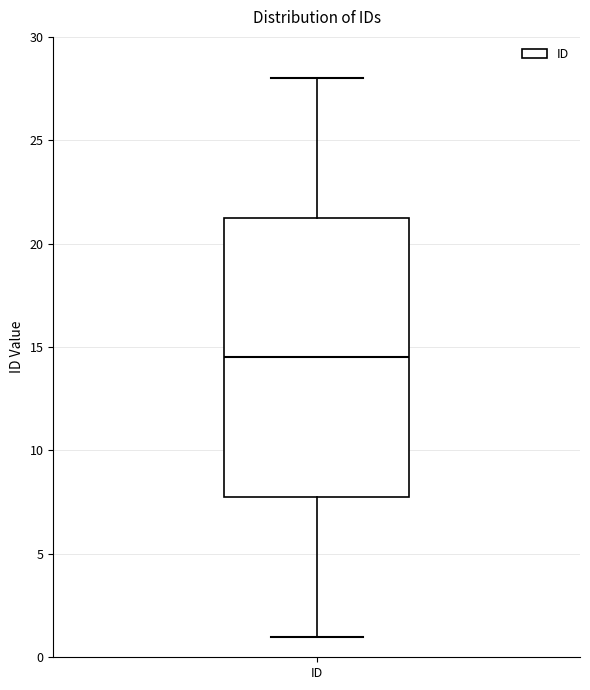

Where does the median line of the box for ID sit on the y-axis? The values are not printed on the chart, so give them approximately, as read against the axis.

14.5